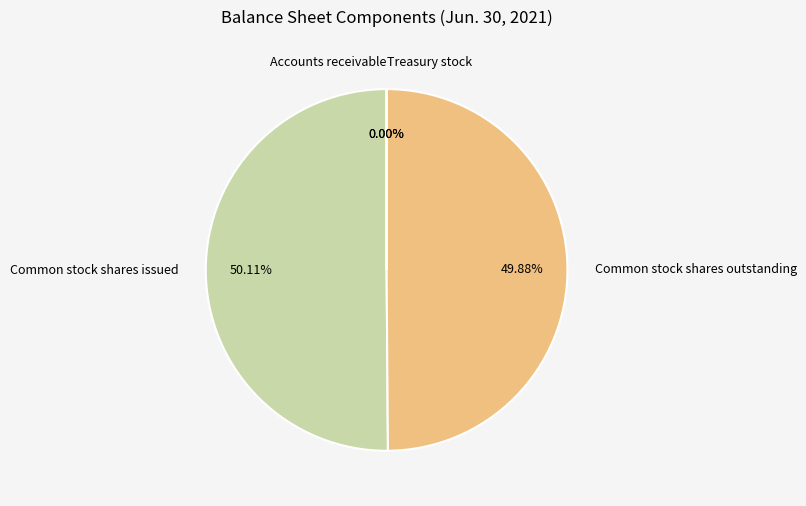

To the nearest percent, what percentage of the pie is Common stock shares issued?

50%